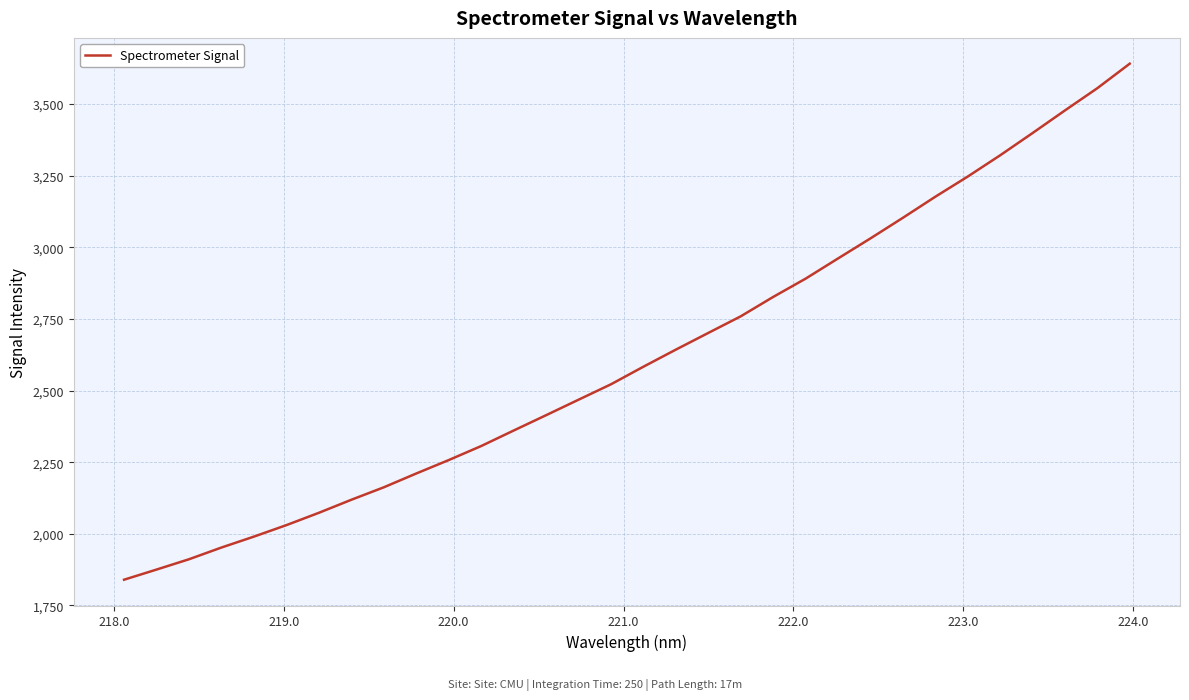

What is the greatest value displayed?

3640.9